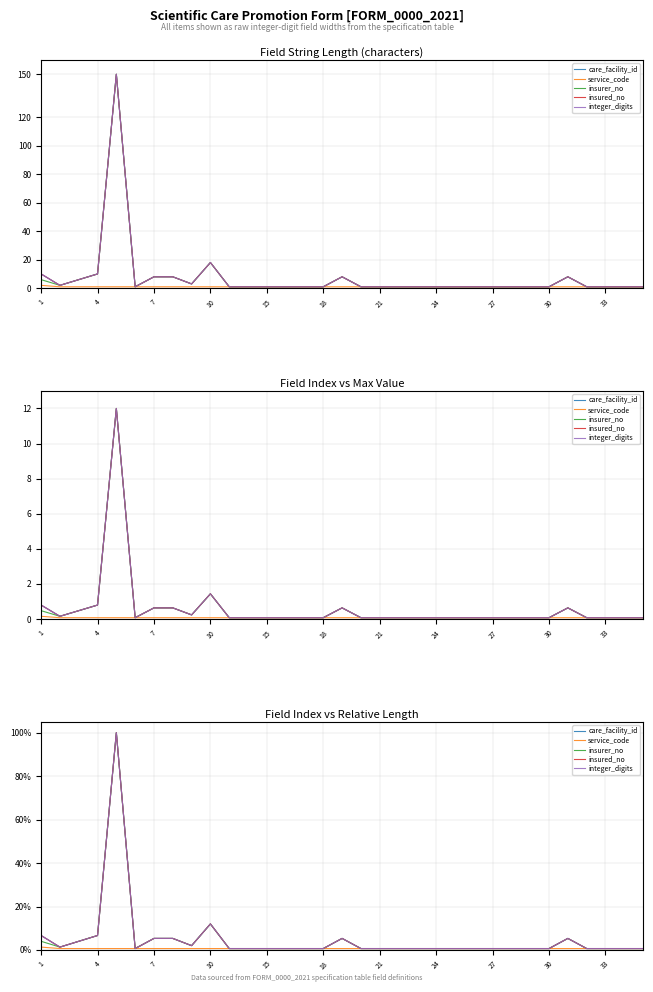

In care_facility_id, how many points are lower than both neighbors (excluding endpoints)?

3